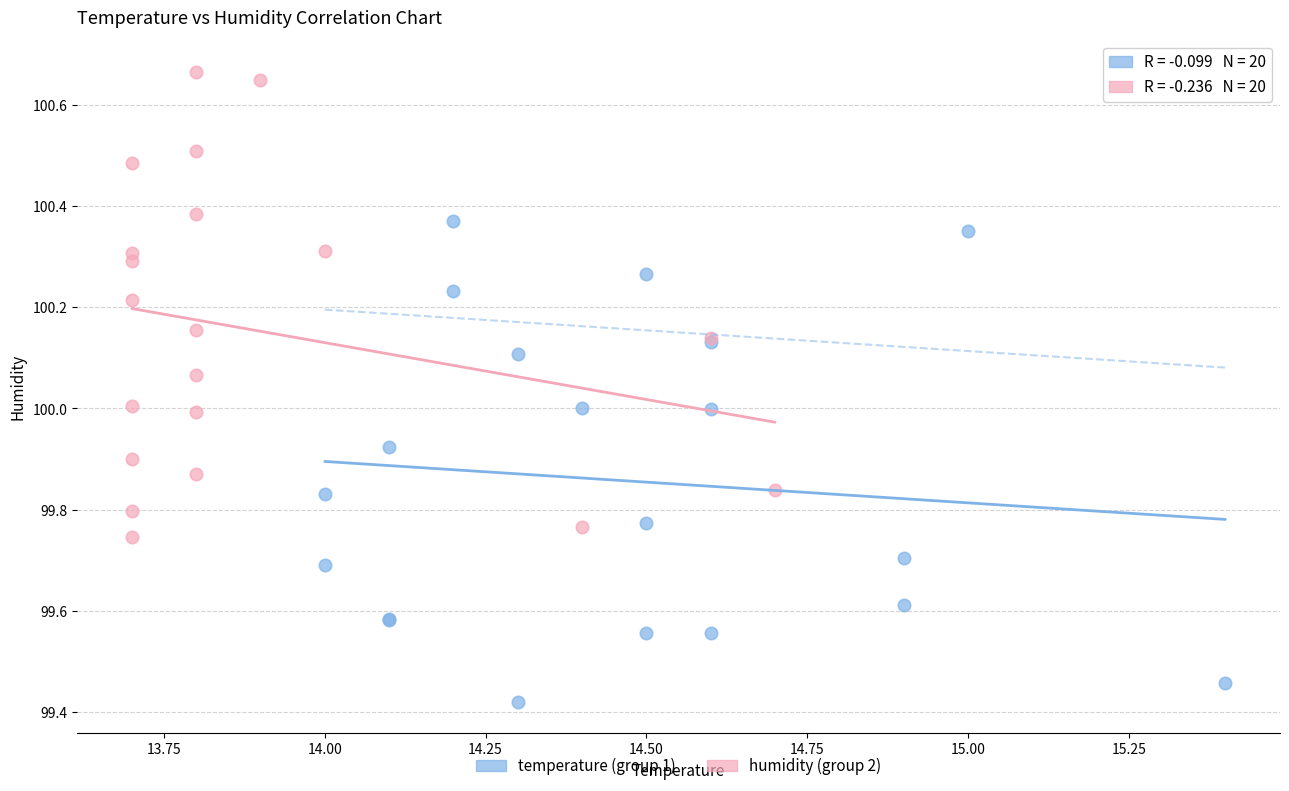

Which series reaches the maximum Y coordinate?

humidity (group 2)